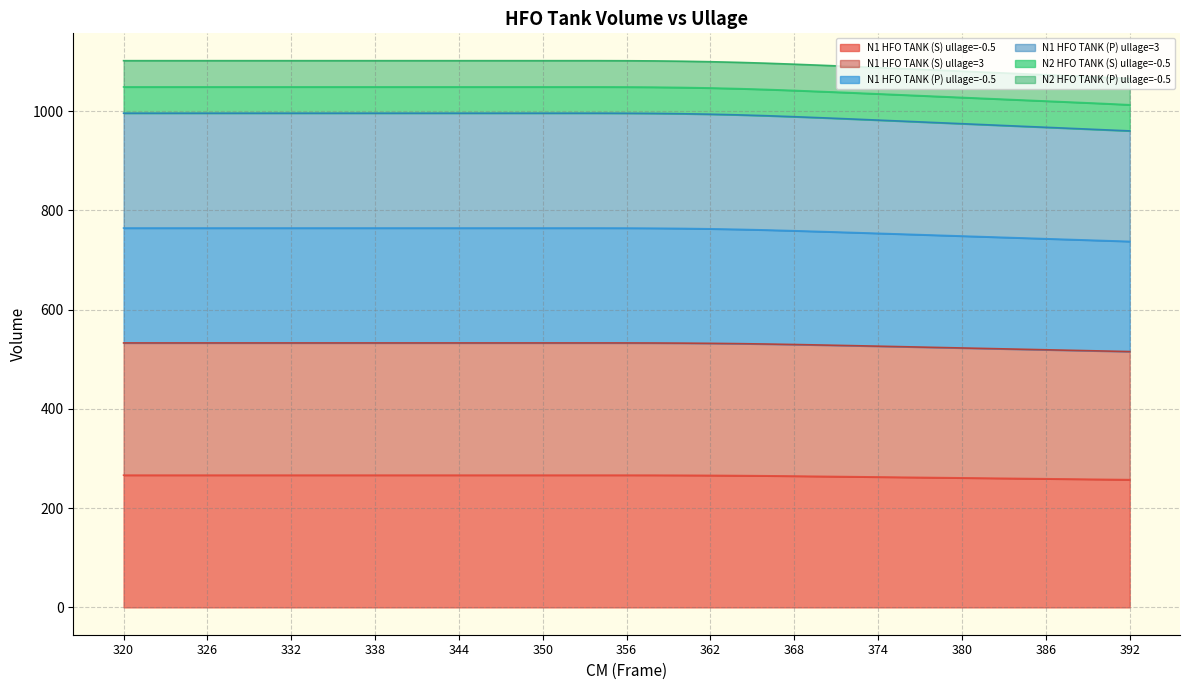

What is the highest value of the N1 HFO TANK (S) ullage=-0.5 series?

266.4